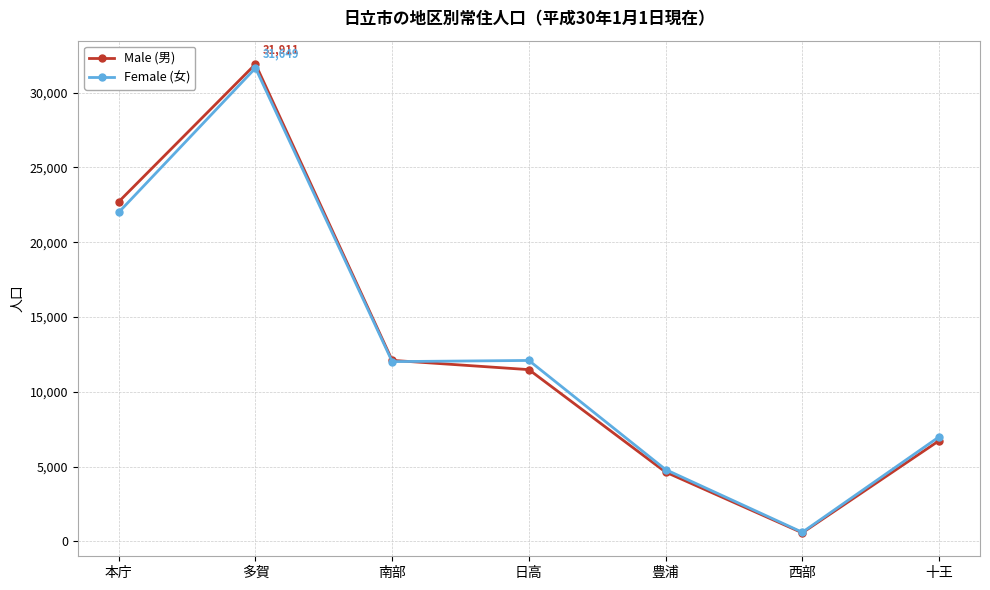

Where is the first local minimum for Male (男)?

西部